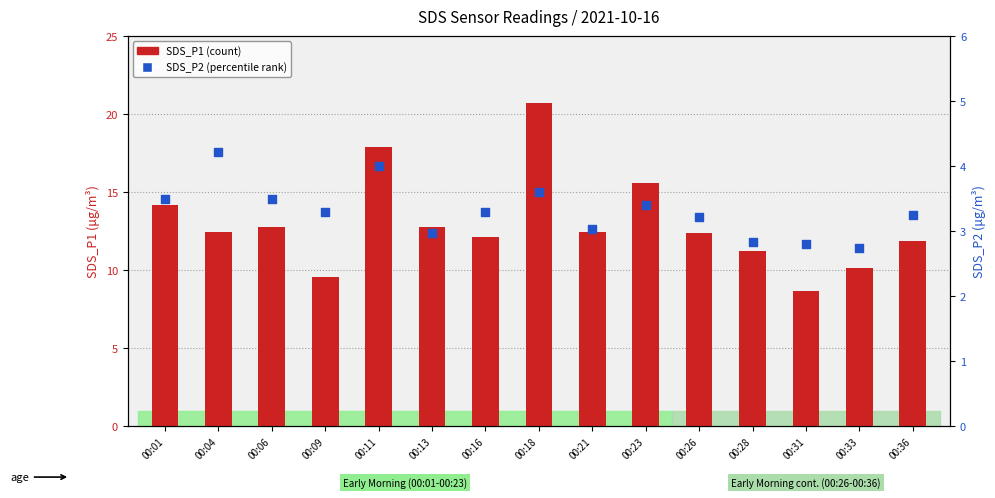

Which series reaches the minimum Y coordinate?

SDS_P2 (percentile rank)